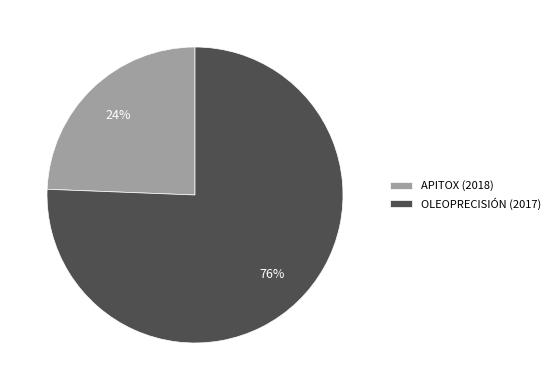

To the nearest percent, what is the average slice percentage?

50%